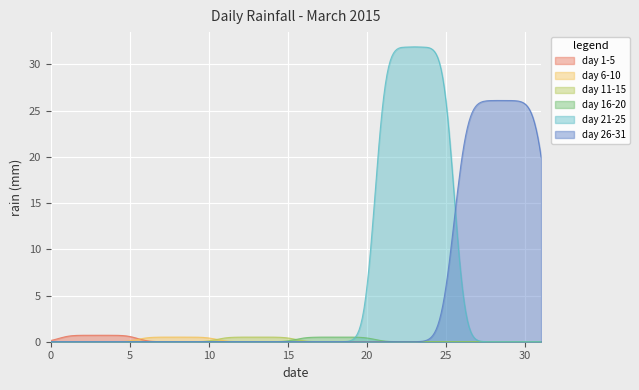

Rank the categories by value from highest to lowest.

2015-03-24, 2015-03-28, 2015-03-21, 2015-03-29, 2015-03-02, 2015-03-01, 2015-03-03, 2015-03-04, 2015-03-05, 2015-03-06, 2015-03-07, 2015-03-08, 2015-03-09, 2015-03-10, 2015-03-11, 2015-03-12, 2015-03-13, 2015-03-14, 2015-03-15, 2015-03-16, 2015-03-17, 2015-03-18, 2015-03-19, 2015-03-20, 2015-03-22, 2015-03-23, 2015-03-25, 2015-03-26, 2015-03-27, 2015-03-30, 2015-03-31